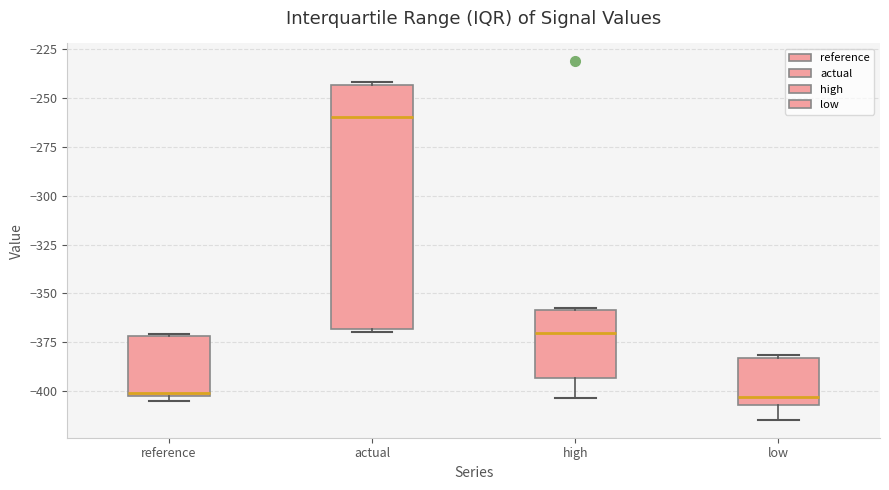

Reading left to right, read every box against the y-axis: the position of its median line, the range the box covers, and the ends of its whiskers. The values are not printed on the chart, so give them approximately, as read against the axis.

reference: median -400, box -405 to -370, whiskers -405 (just below the box's lower edge) to -370
actual: median -260, box -370 to -245, whiskers -370 to -240
high: median -370, box -395 to -360, whiskers -405 to -355
low: median -405 (just above the box's lower edge), box -405 to -385, whiskers -415 to -380